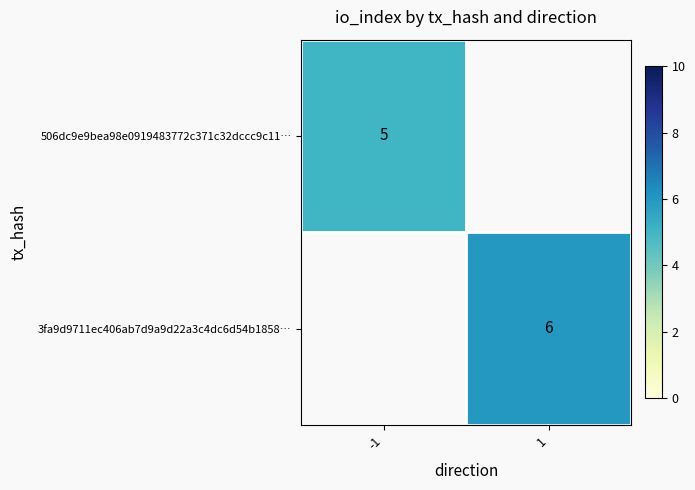

True or false: 3fa9d9711ec406ab7d9a9d22a3c4dc6d54b1858… has a value of 6 at 1.

True